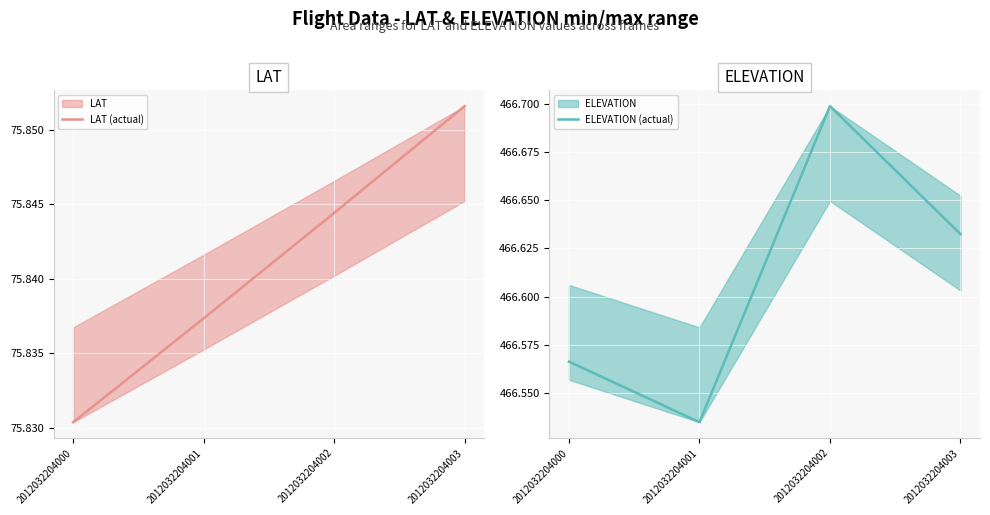

At how many categories does at least one series exceed 143?

4